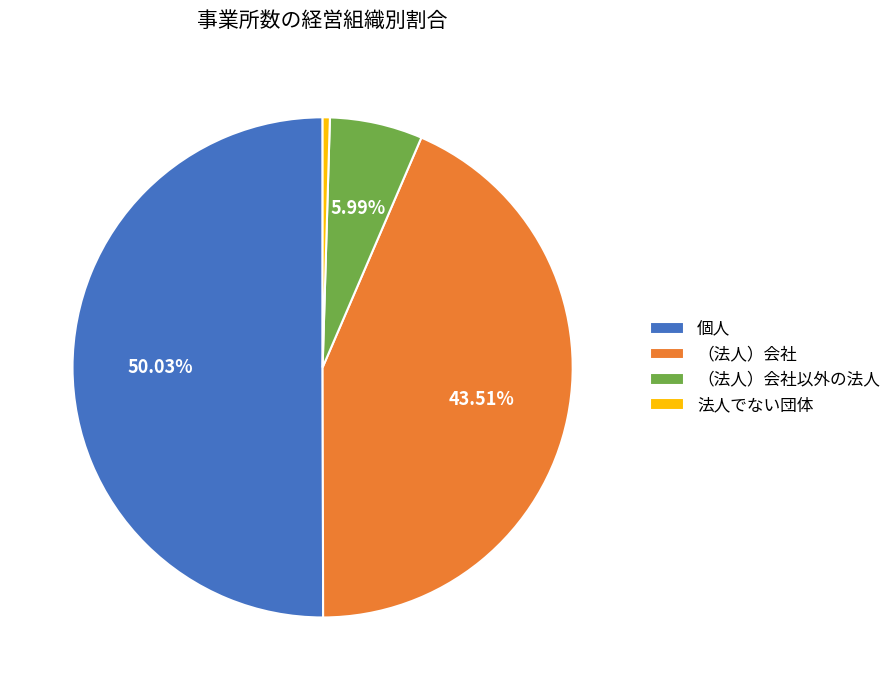

To the nearest percent, what portion does （法人）会社以外の法人 represent?

6%